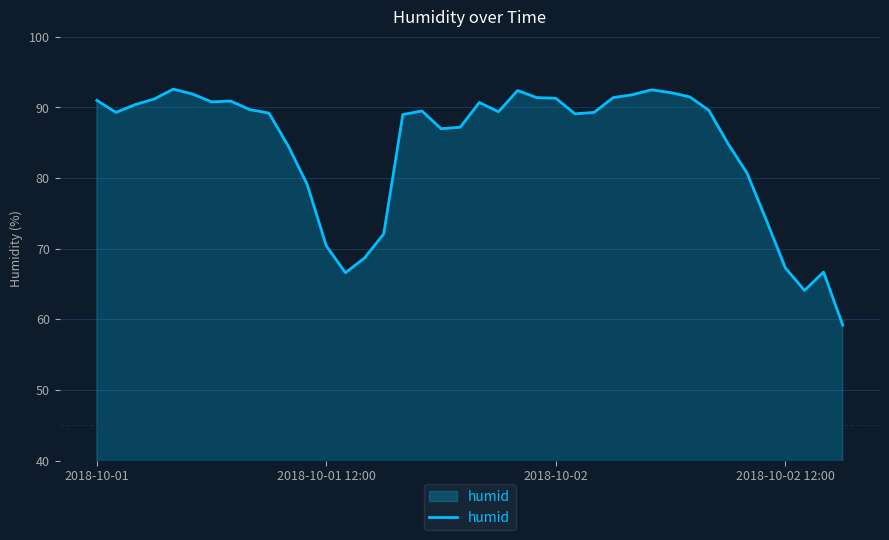

What is the greatest value displayed?

92.6